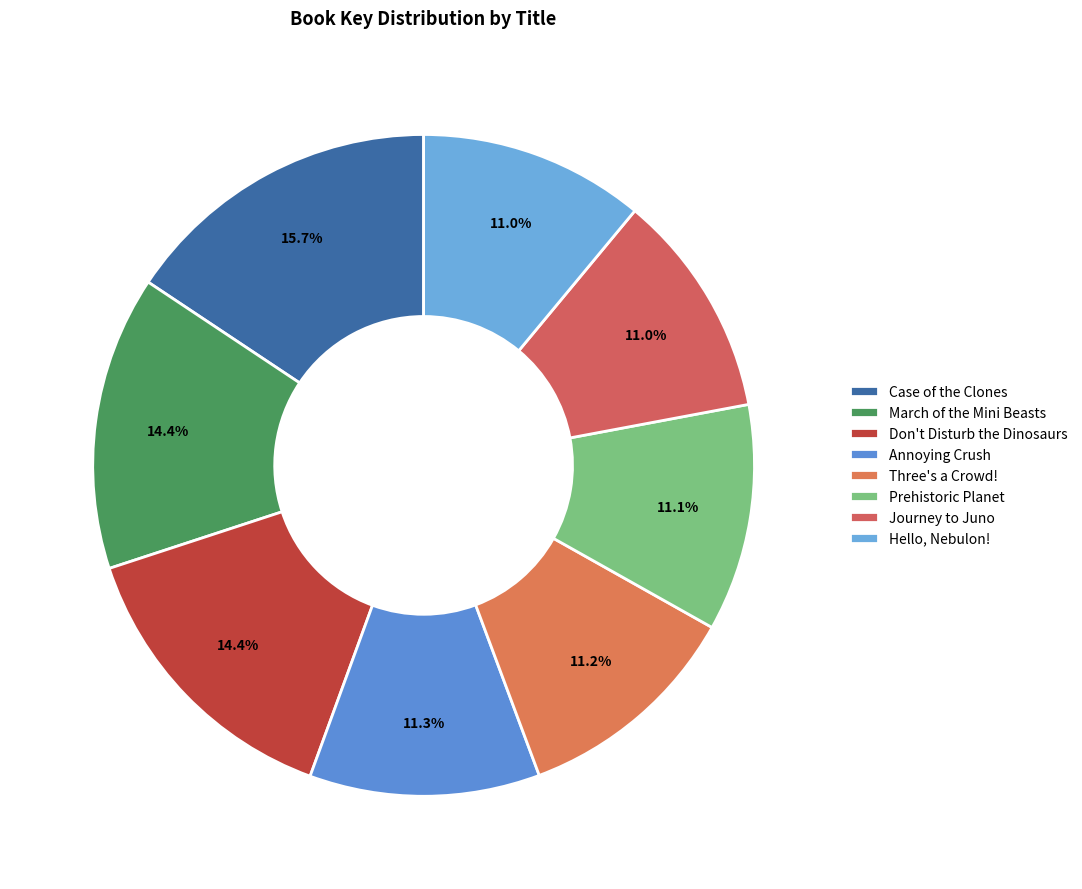

Is there a majority slice in this chart?

No